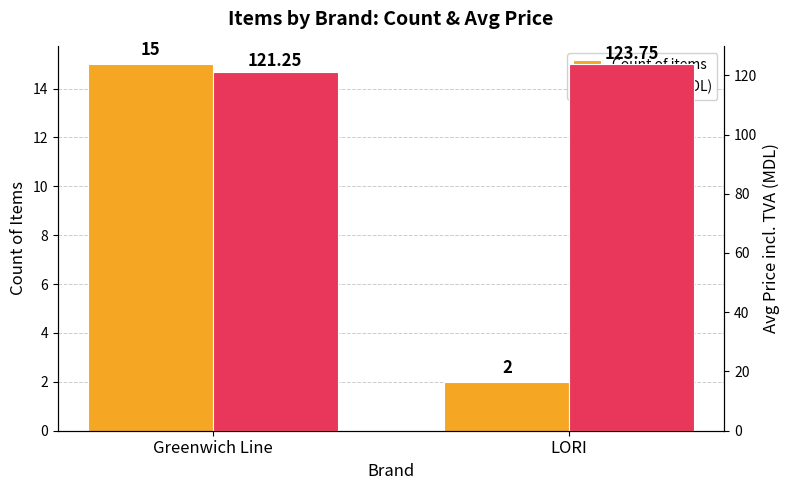

Rank the series at Greenwich Line from lowest to highest value.

Count of items, Avg Price (MDL)